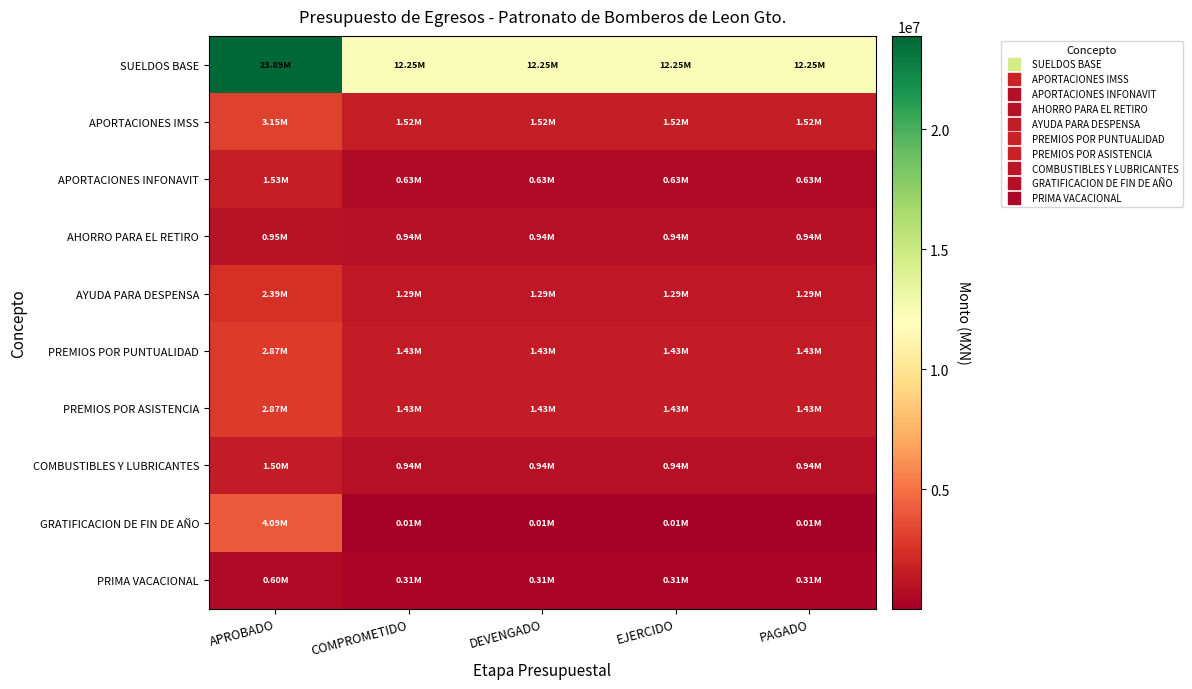

Which series changed the most between APROBADO and COMPROMETIDO?

SUELDOS BASE